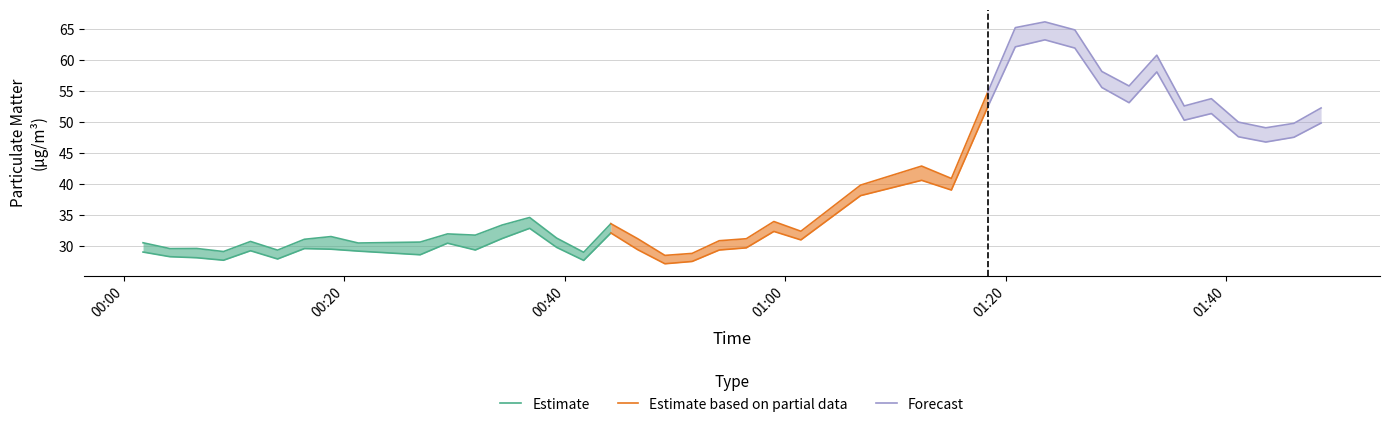

True or false: P2 and P1 cross at least once.

False